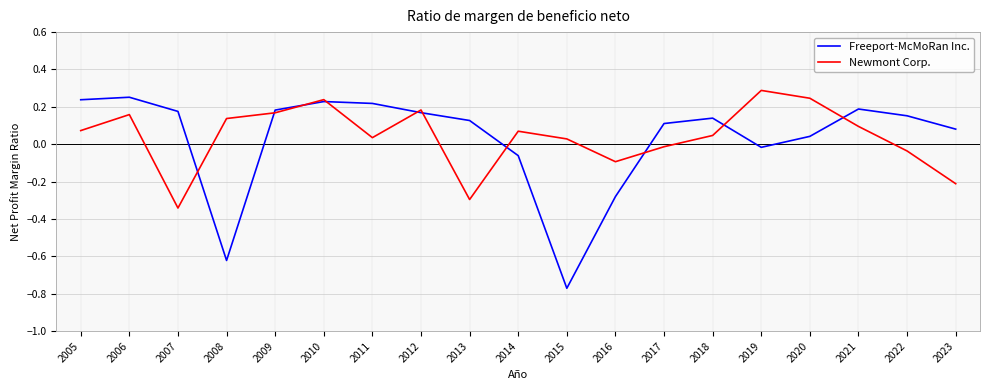

True or false: Freeport-McMoRan Inc. has more than 0 interior local peaks.

True